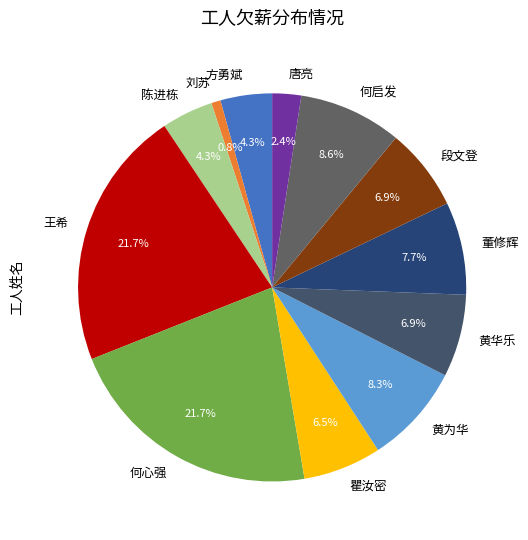

To the nearest percent, what is the average slice percentage?

8%